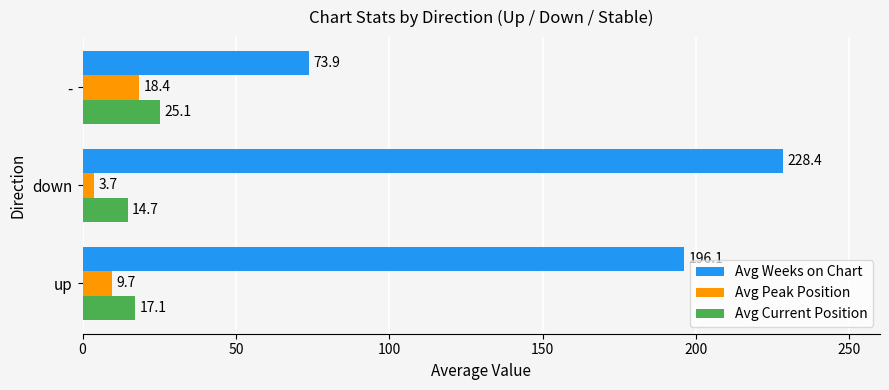

What is the average value of the Avg Current Position series?

19.0